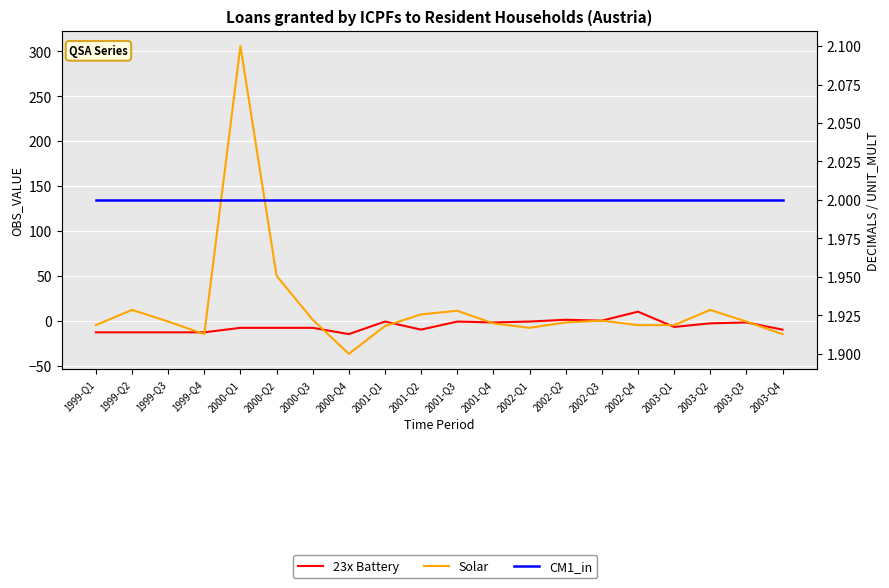

Which has a higher value, 2001-Q1 or 2002-Q3?

2002-Q3